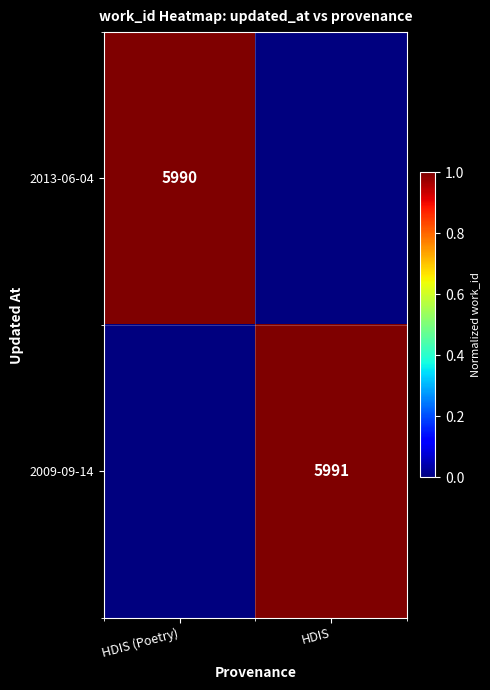

The value of 2013-06-04 at HDIS (Poetry) is 9459. True or false?

False